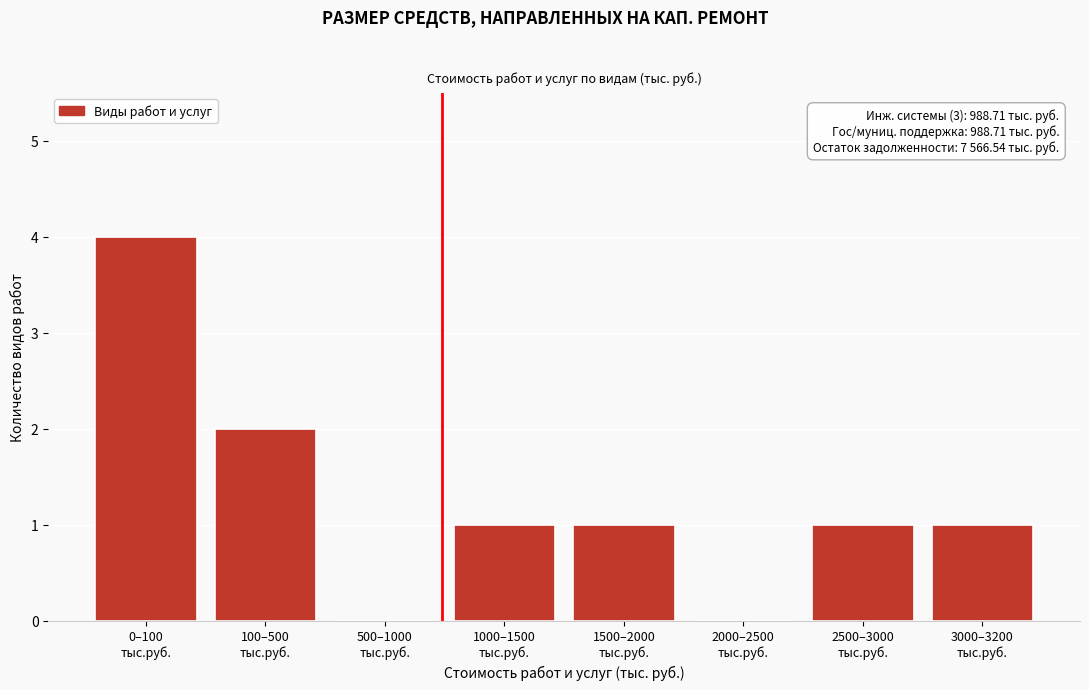

What is the maximum value shown in the chart?

4